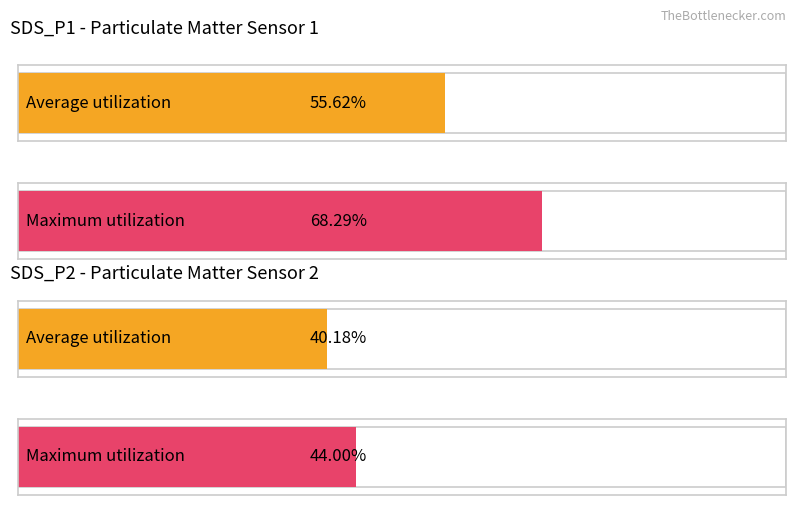

Is it true that SDS_P2 equals 21.6 at 00:41?

False